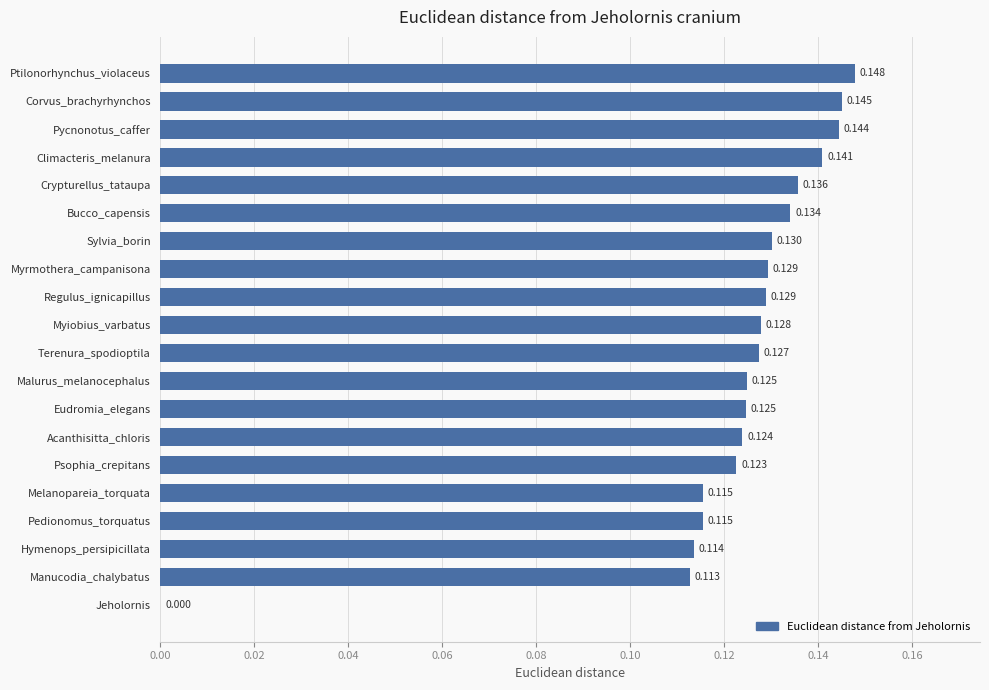

Between Acanthisitta_chloris and Manucodia_chalybatus, which is larger?

Acanthisitta_chloris